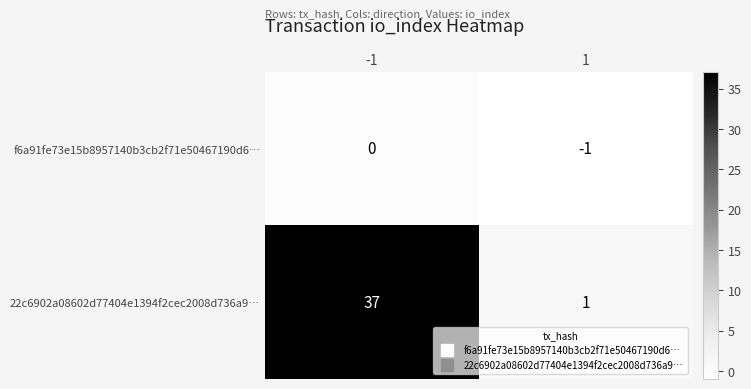

Between -1 and 1, which series saw the biggest shift?

22c6902a08602d77404e1394f2cec2008d736a9…